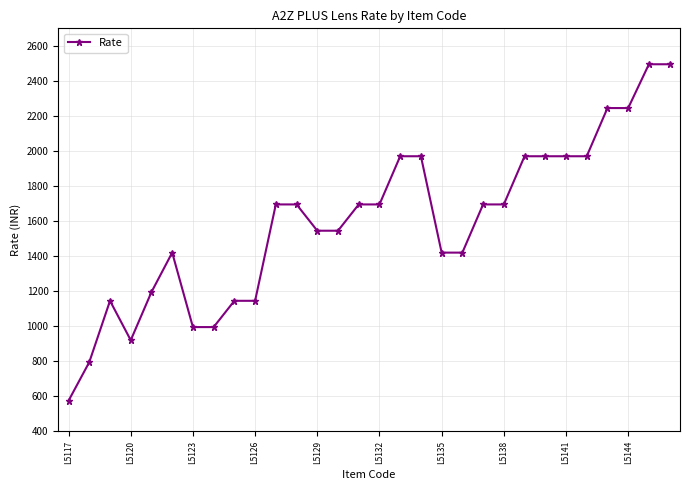

What is the value of the 22nd point from the left?

1695